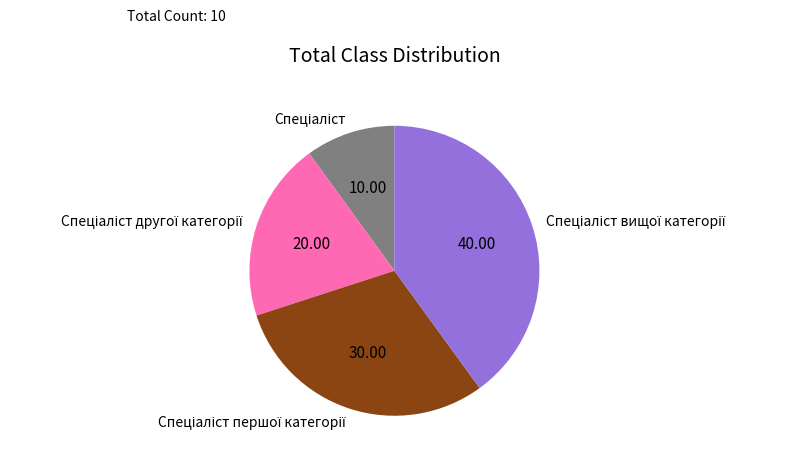

Is there any slice that represents more than half of the pie?

No